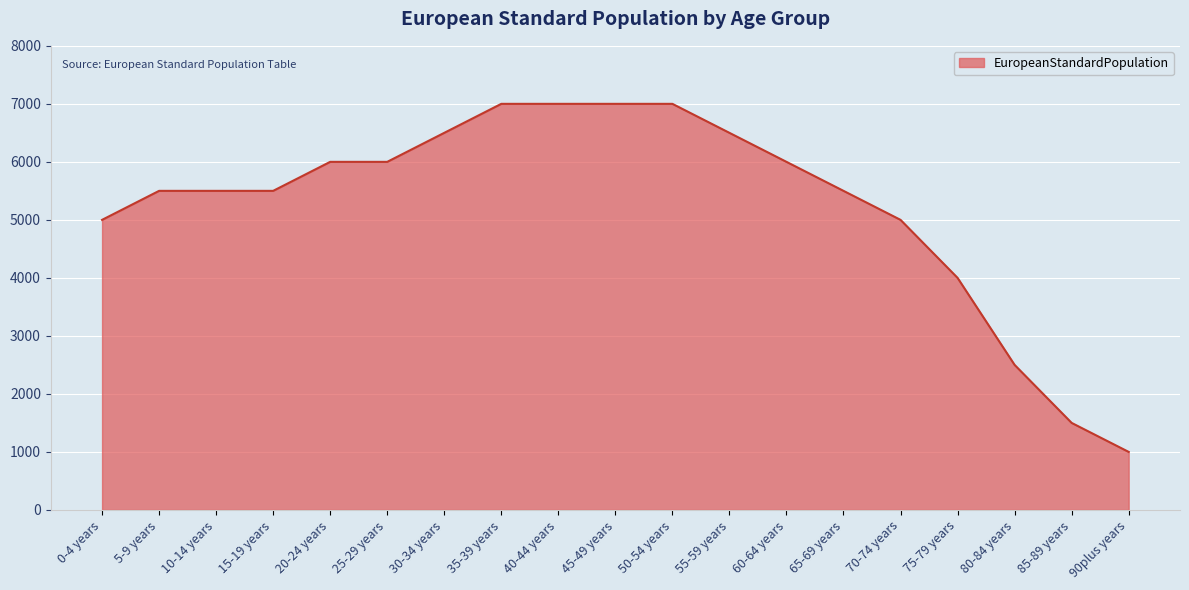

What is the difference between the values at 30-34 years and 70-74 years?

1500